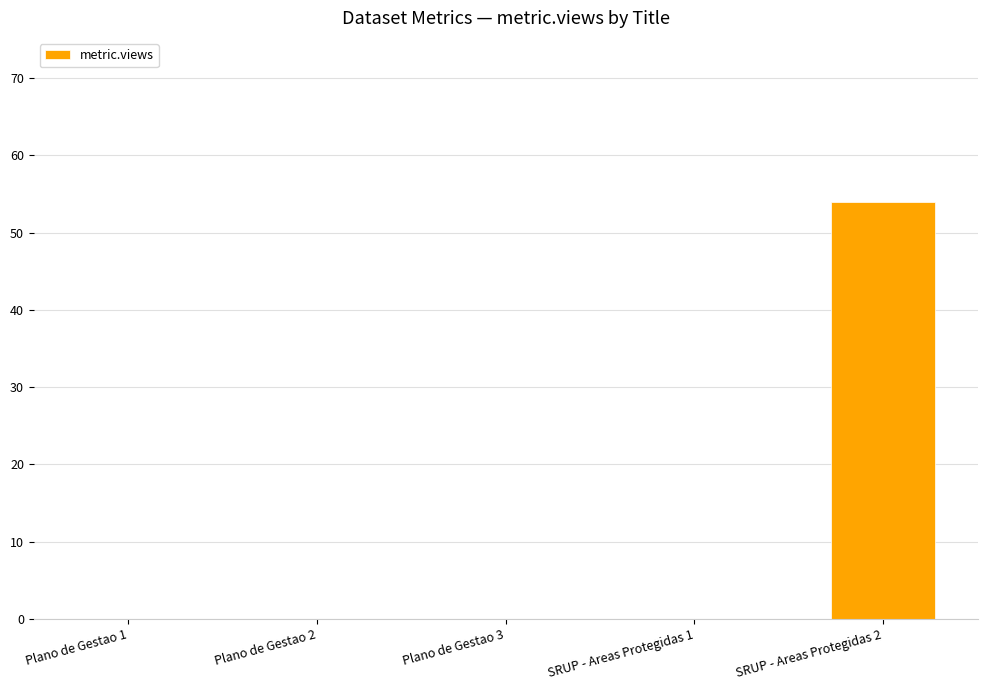

The chart shows a value of 0 at Plano de Gestao 3. True or false?

True